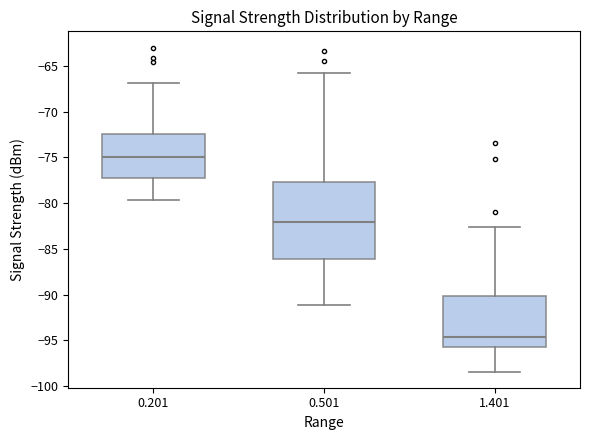

Reading left to right, transcribe this box plot: for each box, give where its median line is, the range the box spans, and where its two whiskers end, as read against the y-axis. The values are not printed on the chart, so give them approximately, as read against the axis.

0.201: median -75.0, box -77.0 to -72.5, whiskers -79.5 to -67.0
0.501: median -82.0, box -86.0 to -77.5, whiskers -91.0 to -66.0
1.401: median -94.5, box -95.5 to -90.0, whiskers -98.5 to -82.5